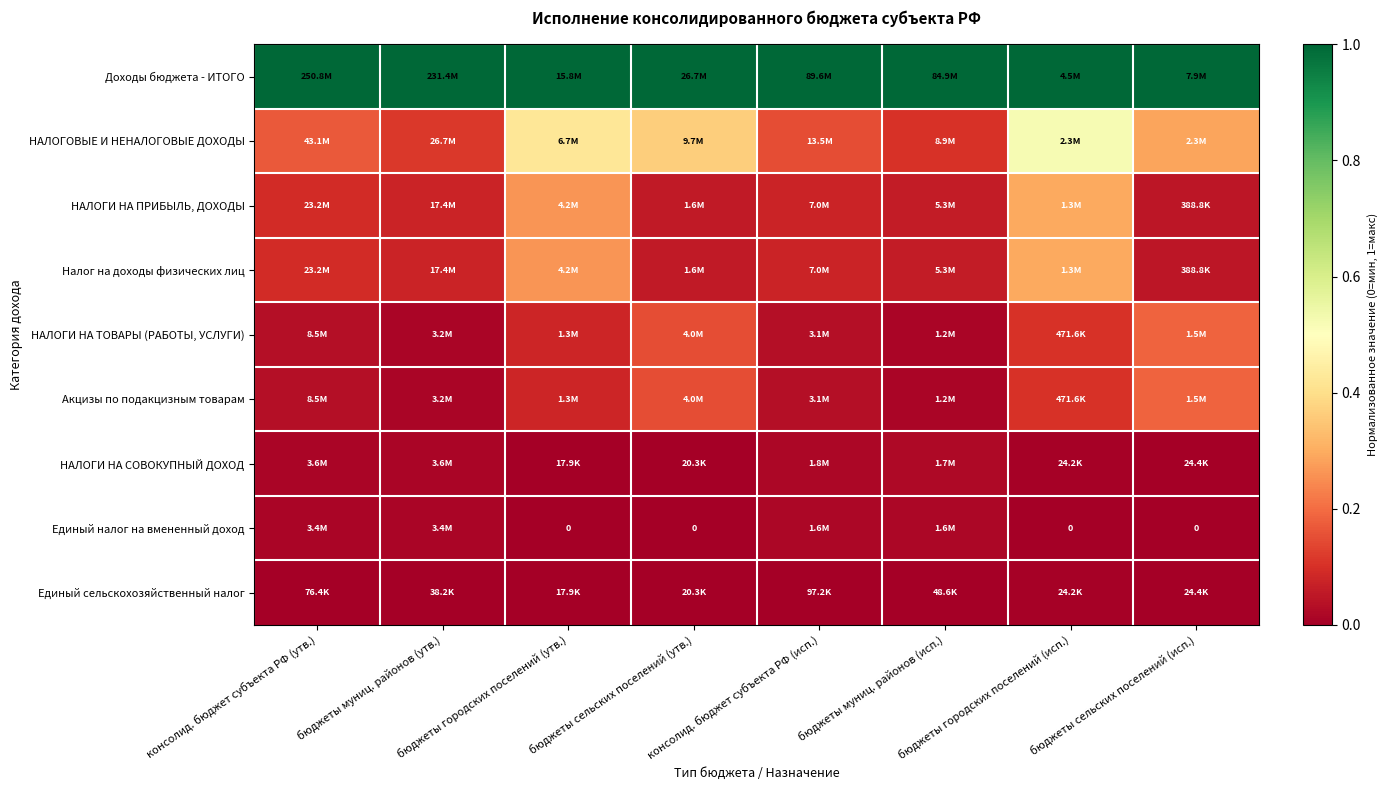

Count the Единый налог на вмененный доход values in the range 0 to 1.

8